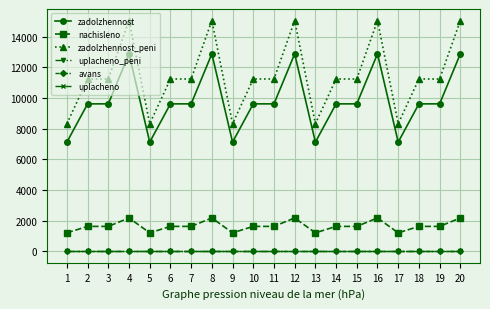

Is this an area chart (filled region under the line)?

No